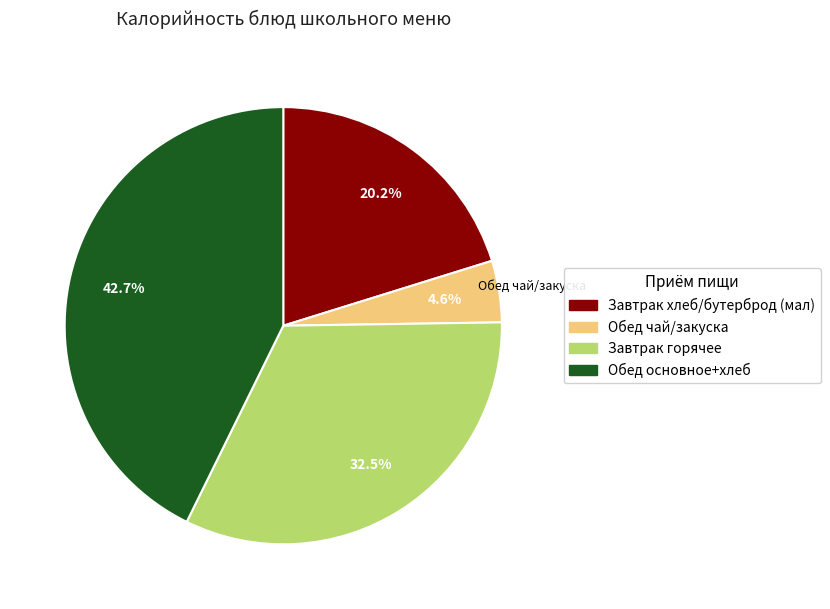

Is there a majority slice in this chart?

No